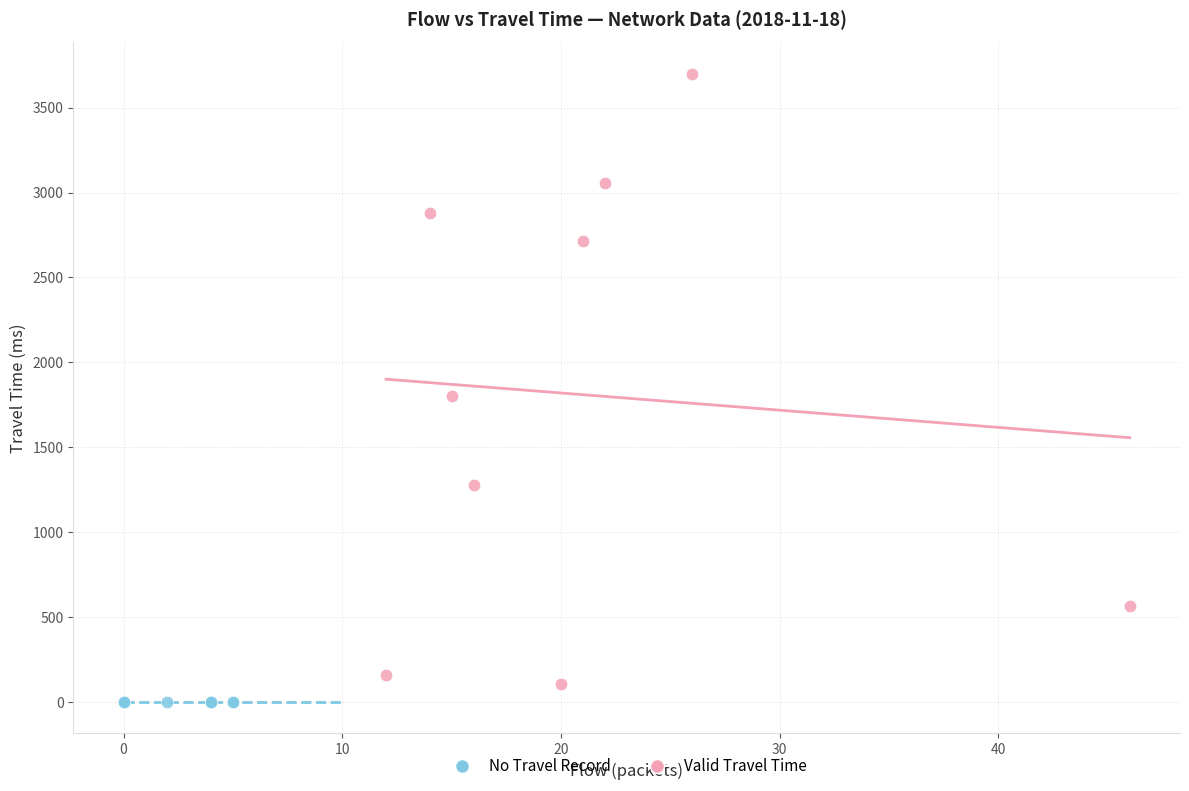

Which series contains the highest Y value?

Valid Travel Time